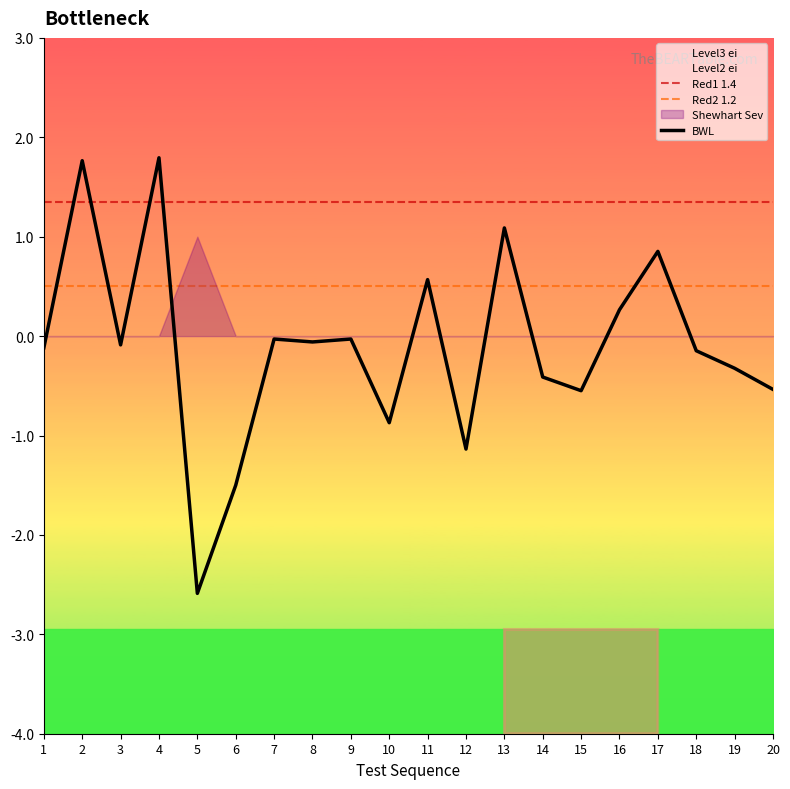

What is the average value of the BWL series?

-0.1